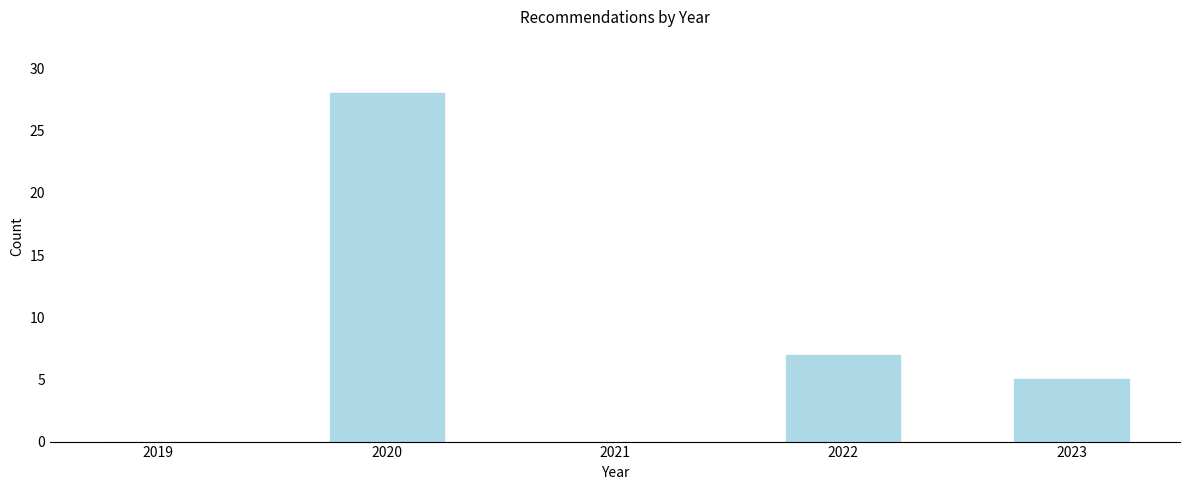

Reading right to left, transcribe all the data shown in this chart.

2023=5	2022=7	2021=0	2020=28	2019=0